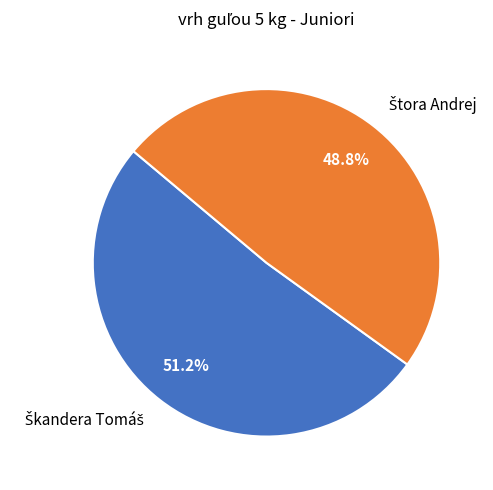

Which has a higher value, Štora Andrej or Škandera Tomáš?

Škandera Tomáš